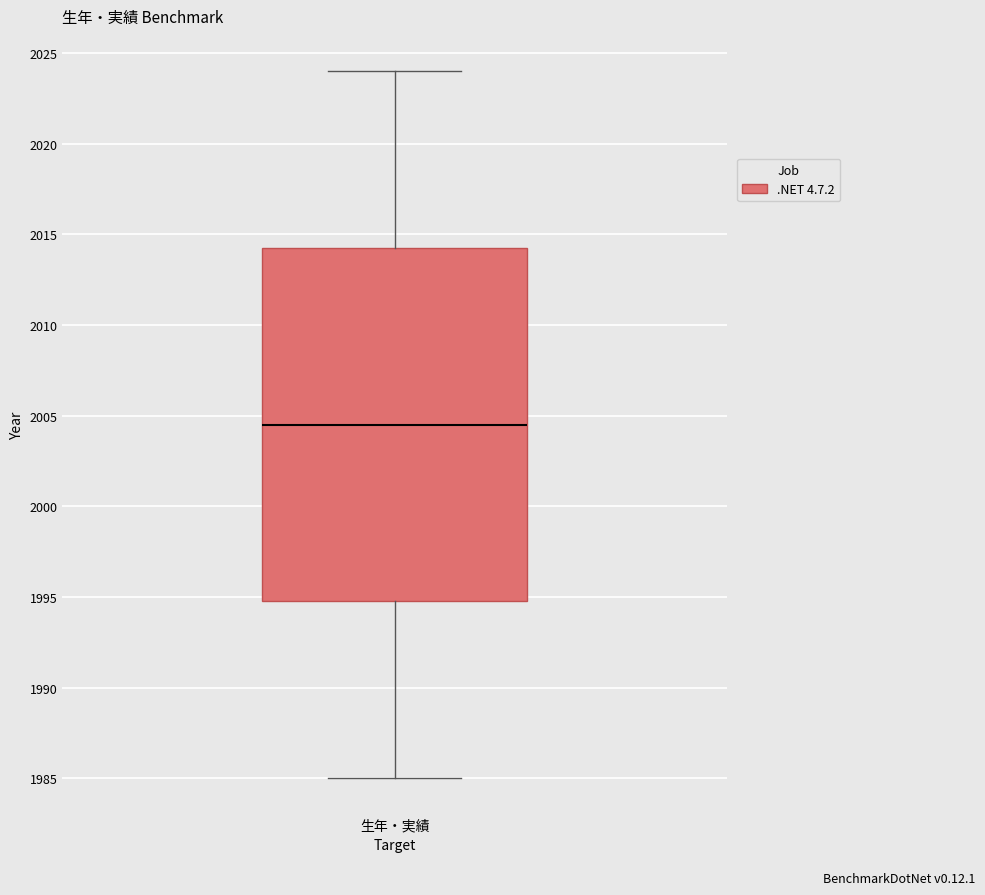

Transcribe this box plot: give where the median line is, the range the box spans, and where the two whiskers end, as read against the y-axis. The values are not printed on the chart, so give them approximately, as read against the axis.

median 2004.5, box 1995.0 to 2014.5, whiskers 1985.0 to 2024.0